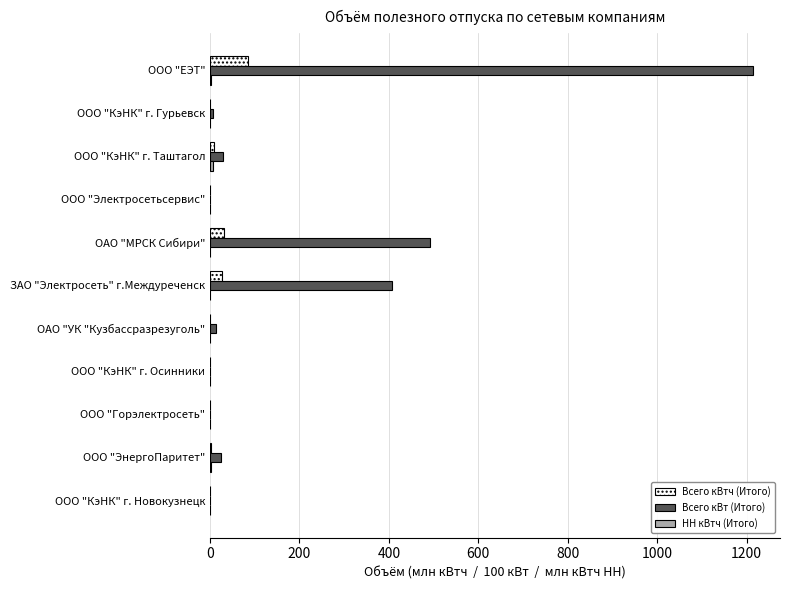

At which category is the sum across all series the highest?

ООО "ЕЭТ"